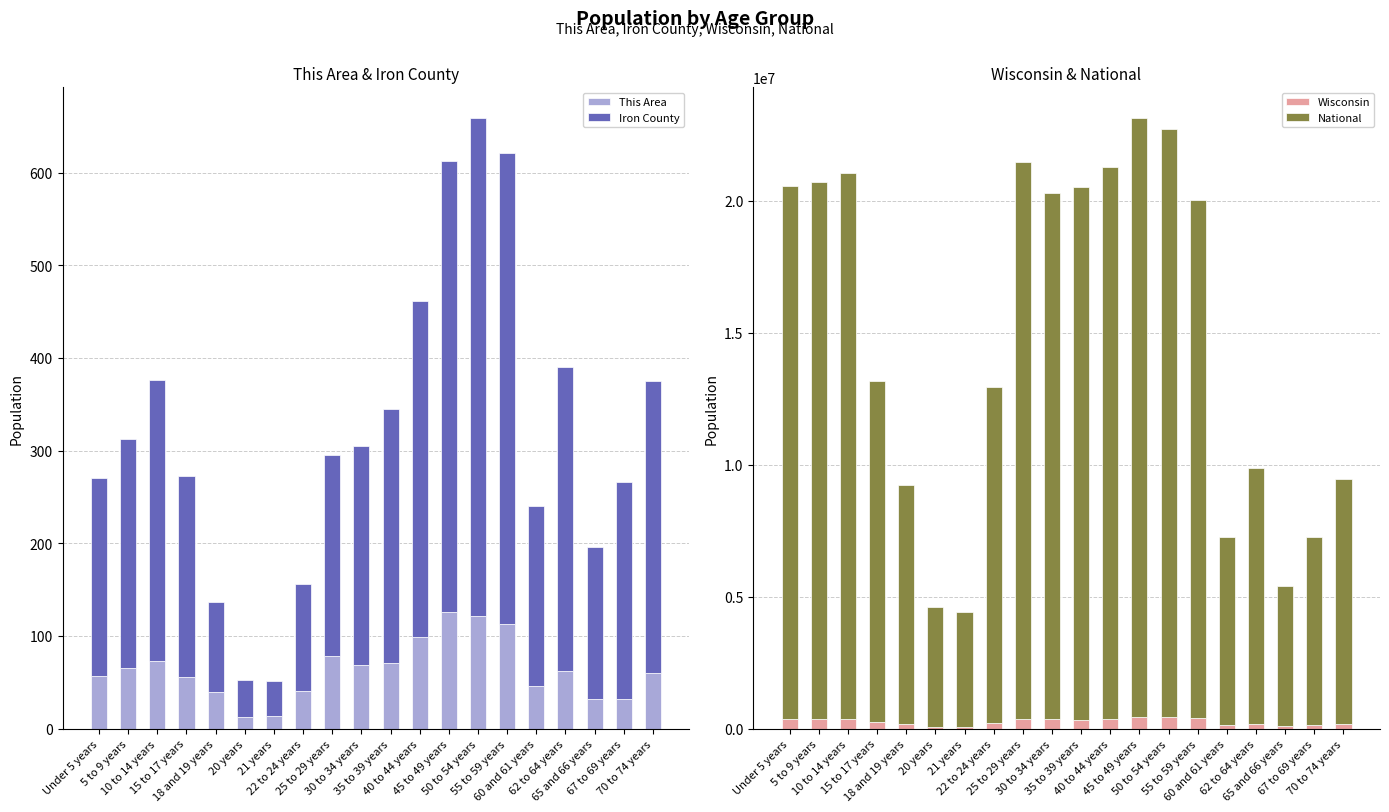

What position from the right is 55 to 59 years?

6